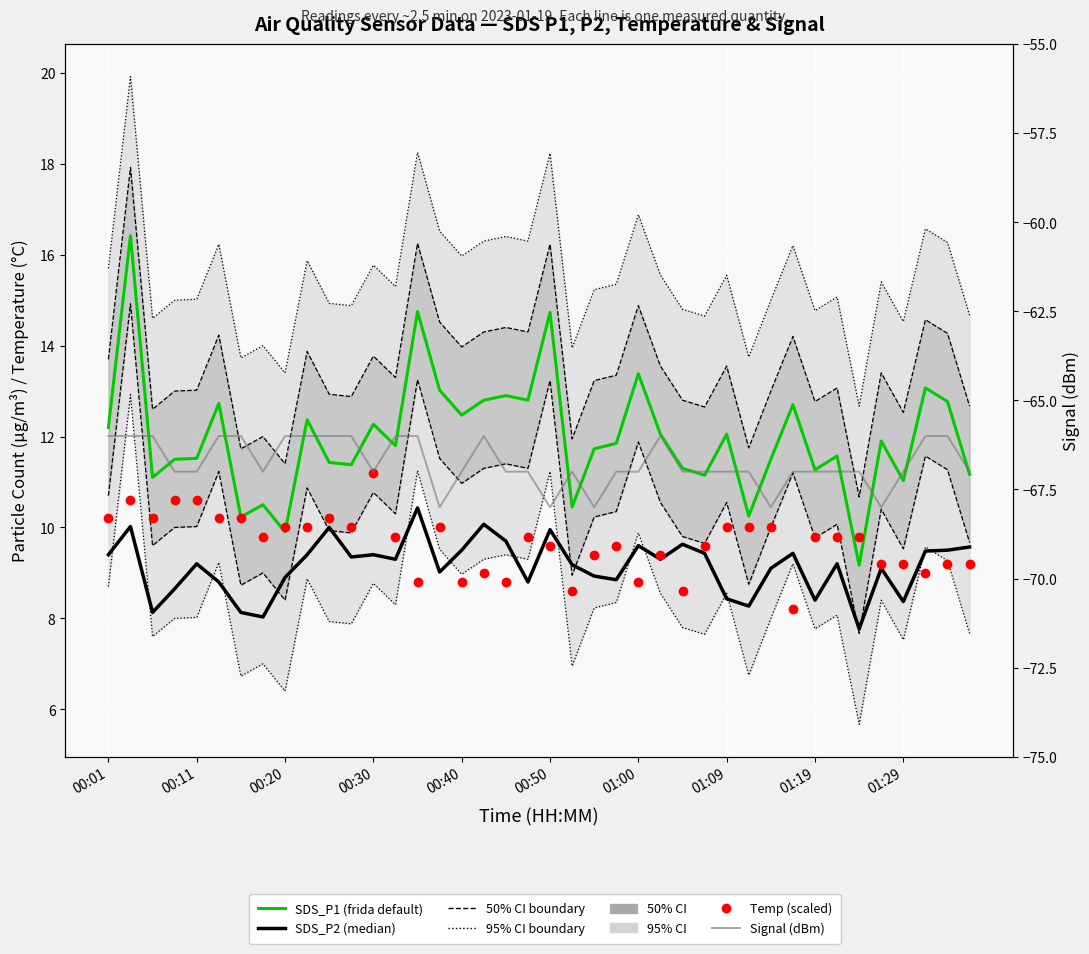

Which series reaches the maximum Y coordinate?

SDS_P1 (frida default)